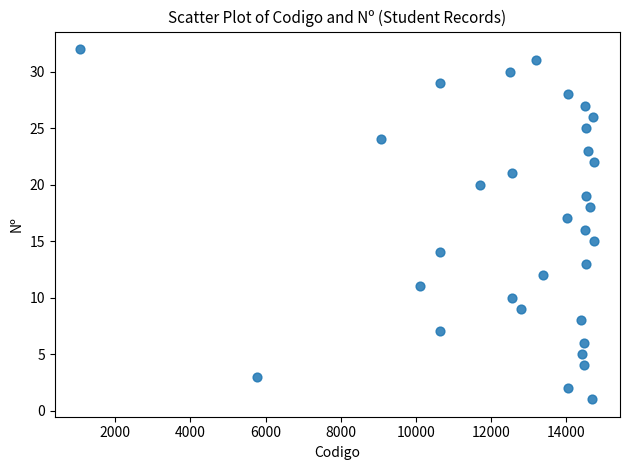

What is the range of Y values (max minus min)?

31